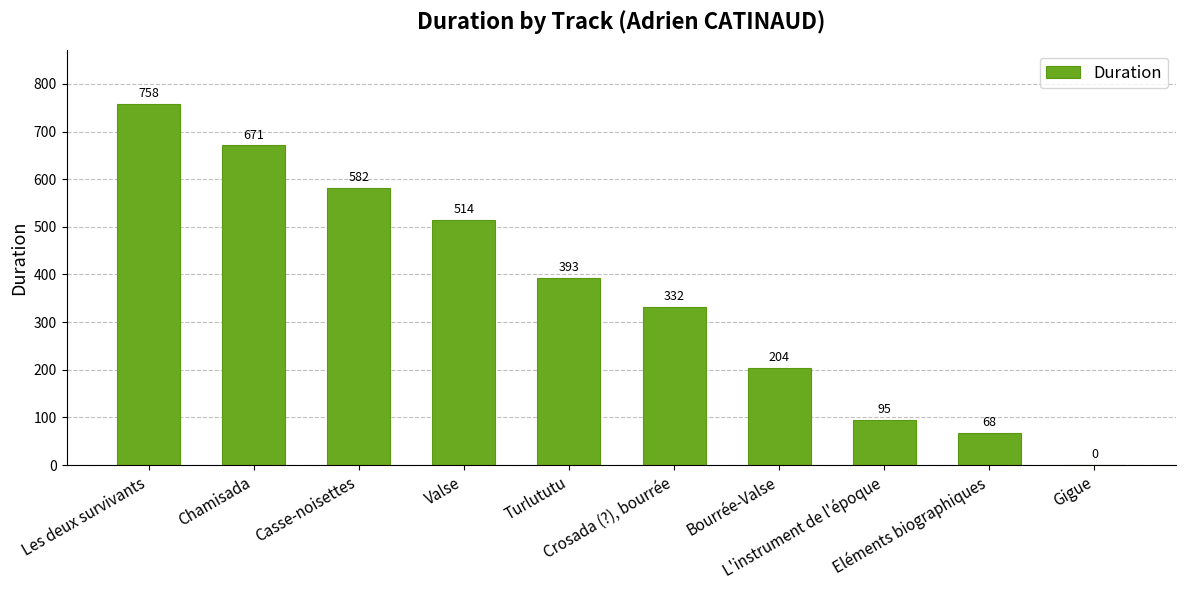

Between L'instrument de l'époque and Eléments biographiques, which is larger?

L'instrument de l'époque